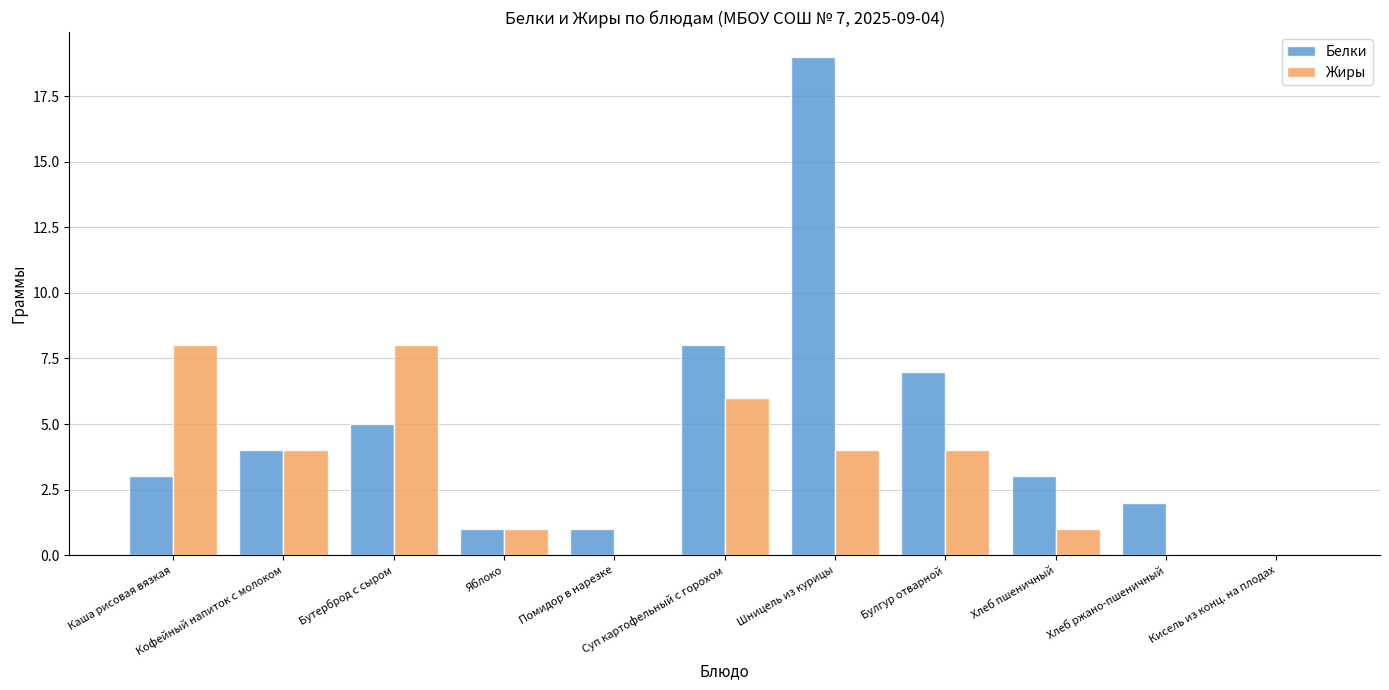

What are all the series names shown in the legend?

Белки, Жиры